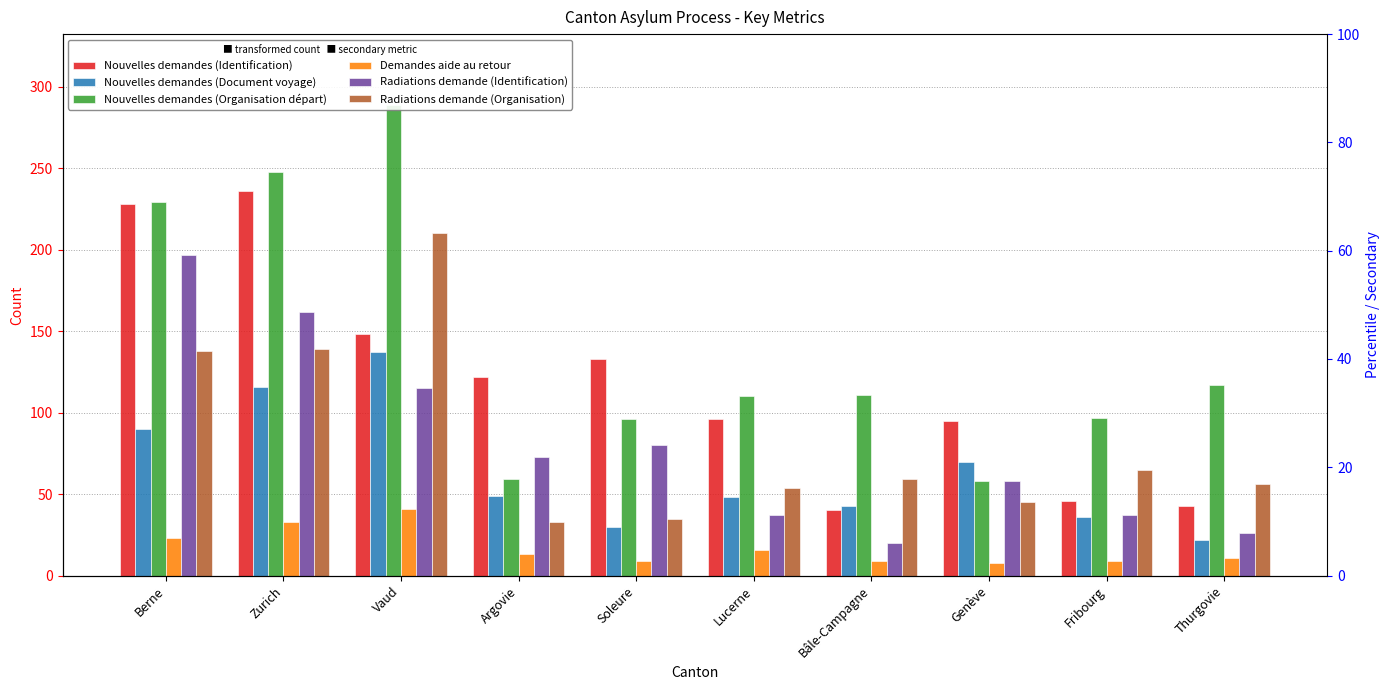

What is the label of the 4th bar from the right?

Bâle-Campagne